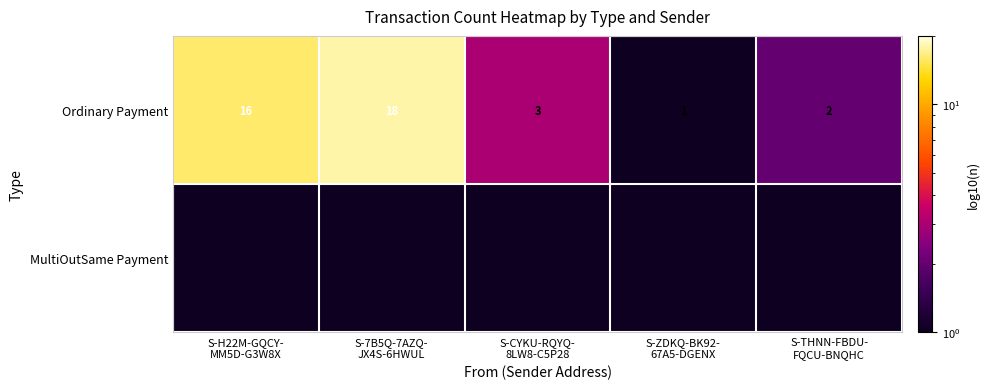

How many data points in Ordinary Payment are less than 3?

2